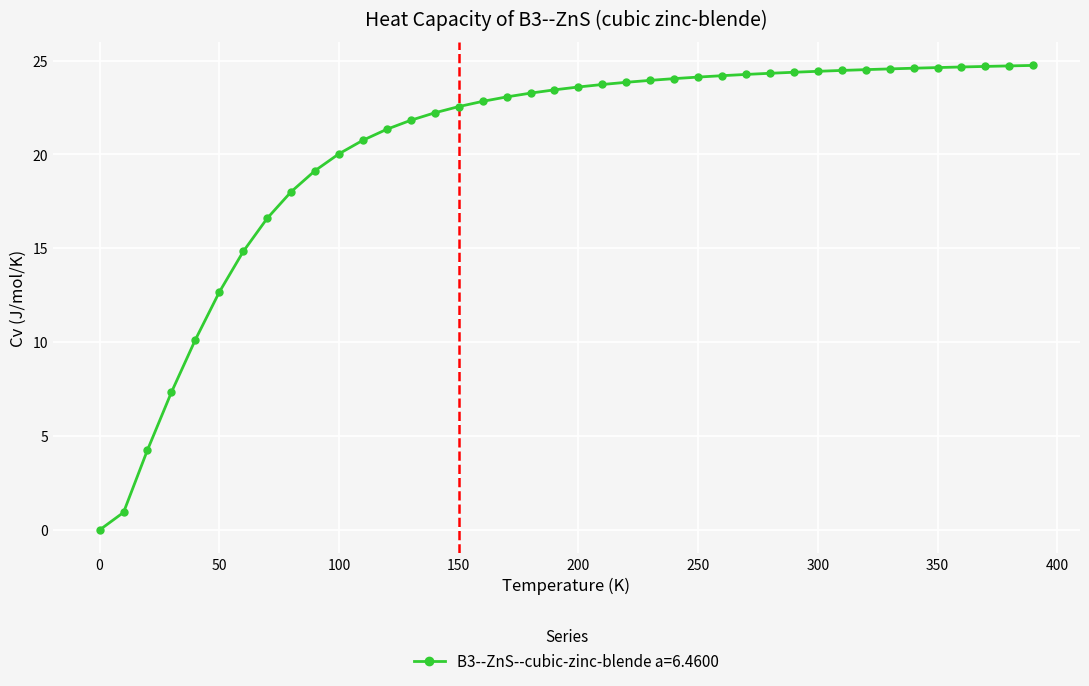

What is the value of the 9th point from the left?

18.0